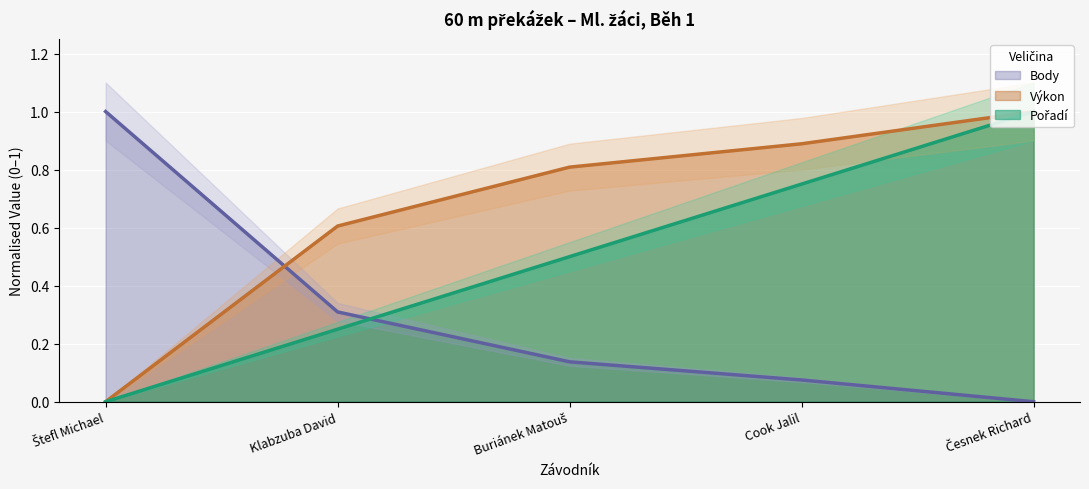

What is the difference between the maximum and second lowest values in the Body series?

0.9